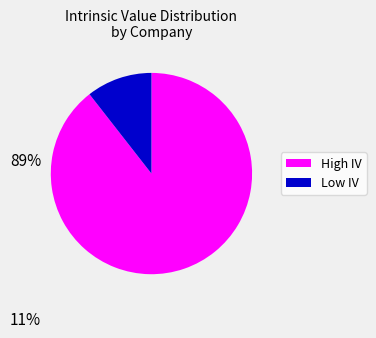

Rank the categories by value from lowest to highest.

Low IV, High IV